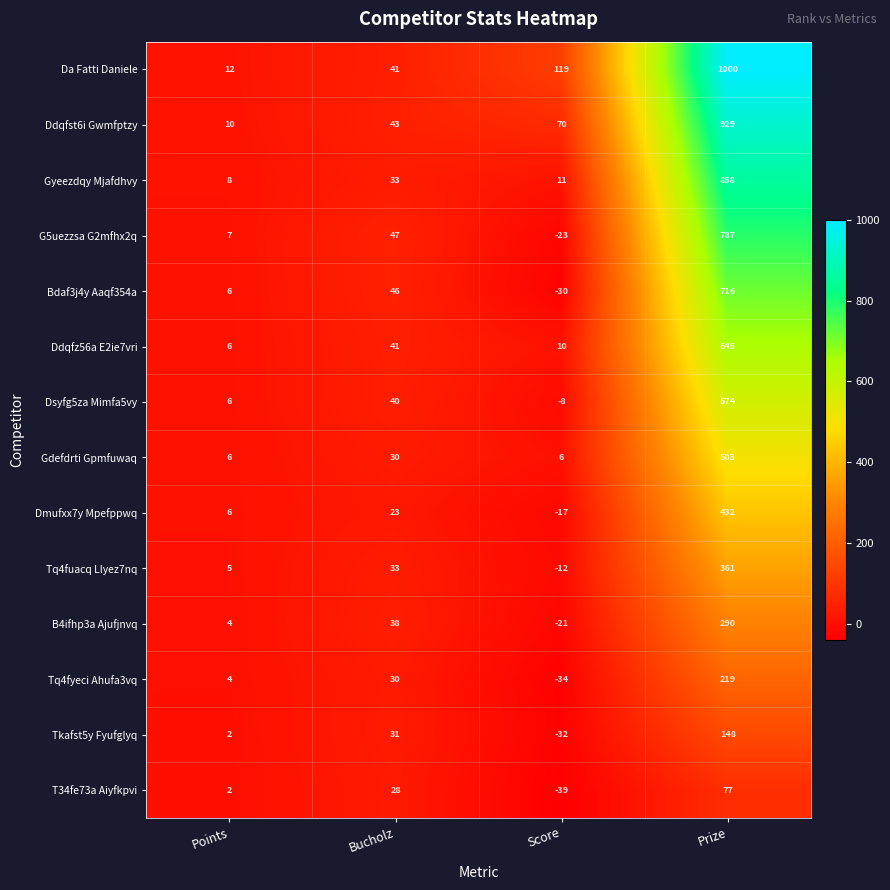

True or false: Tq4fuacq Llyez7nq has a value of 3 at Points.

False